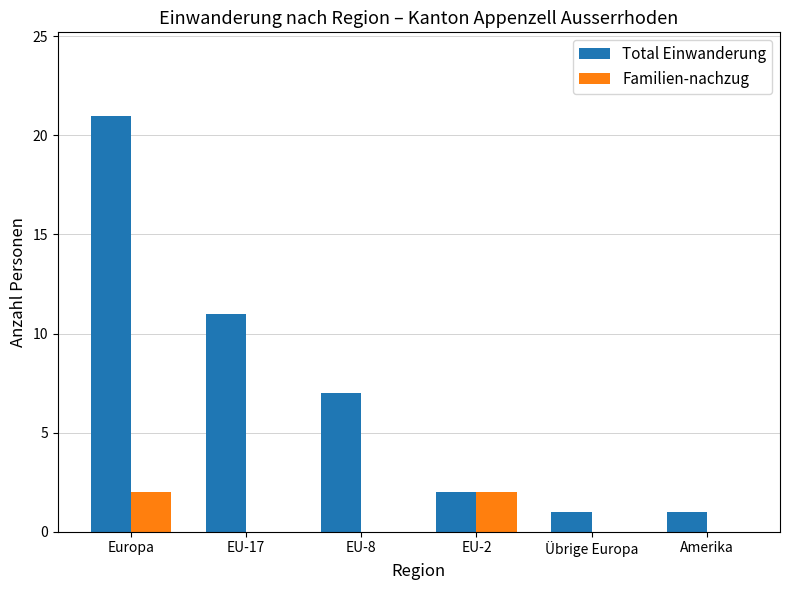

Reading left to right, extract all data points from this chart.

Total Einwanderung: 21	11	7	2	1	1
Familien-nachzug: 2	0	0	2	0	0